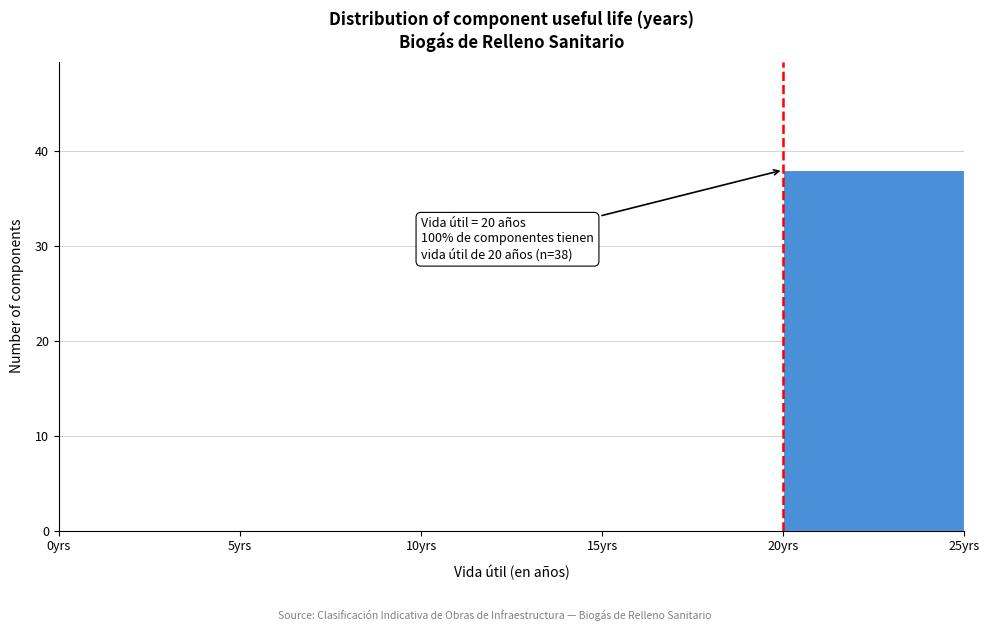

Which range on the x-axis has the tallest bar?

20 to 25